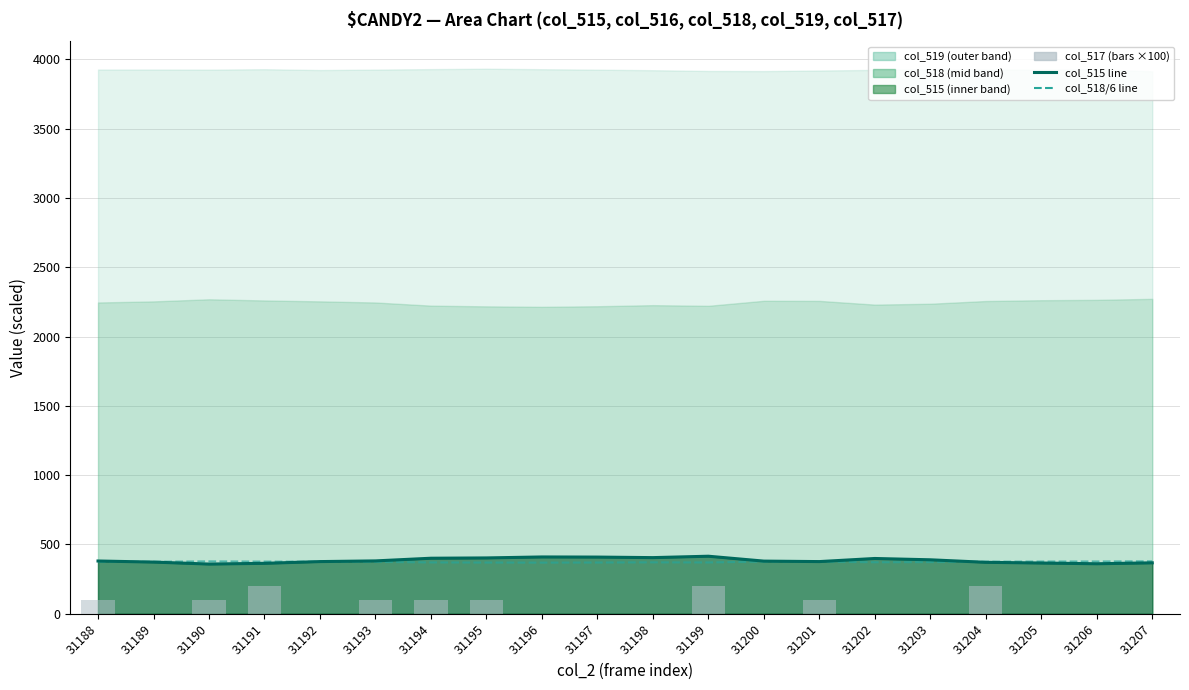

Does the chart contain any negative values?

No